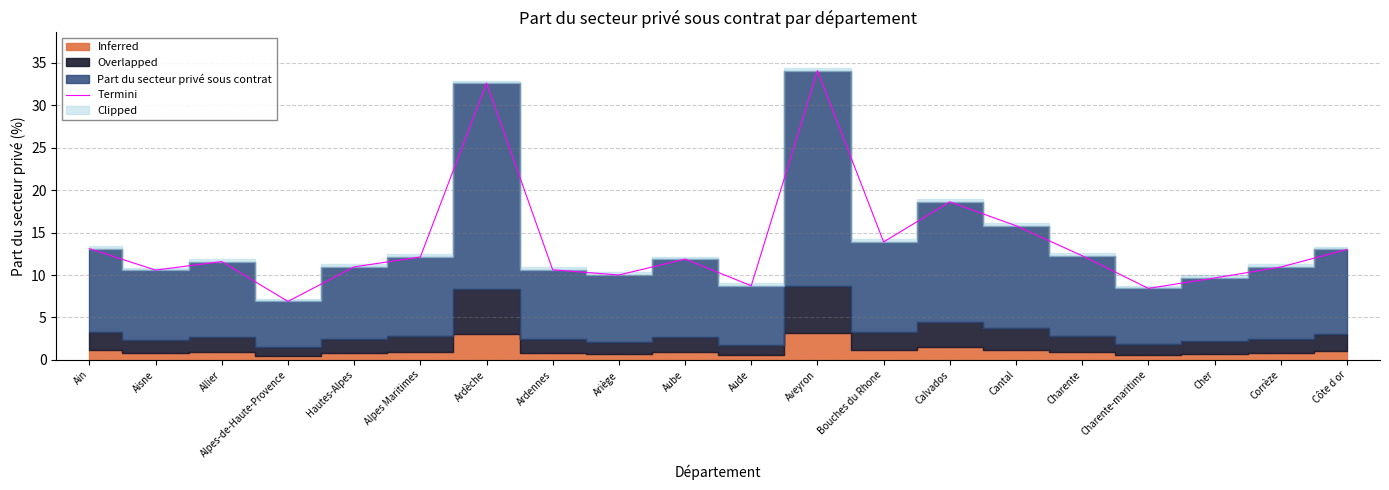

Where is the first local maximum?

Allier